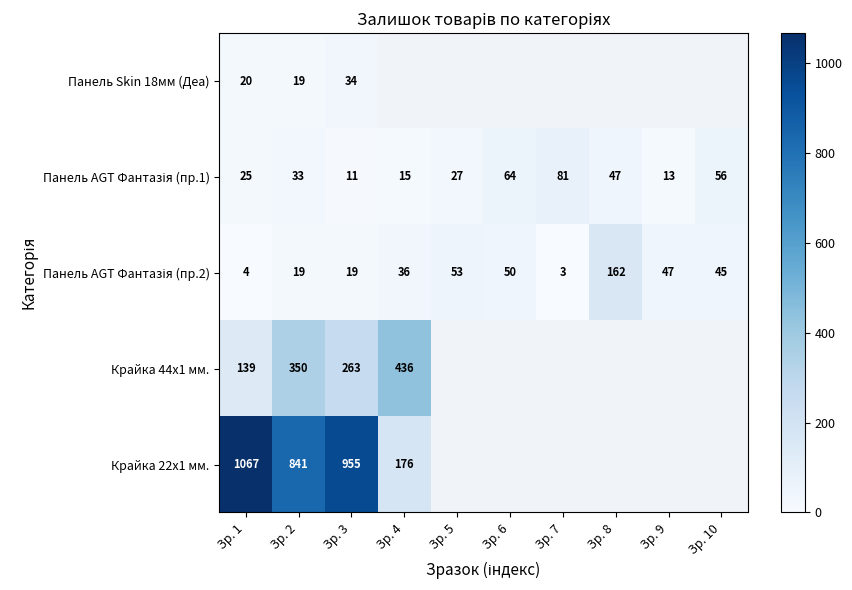

What is the greatest value displayed?

1067.0